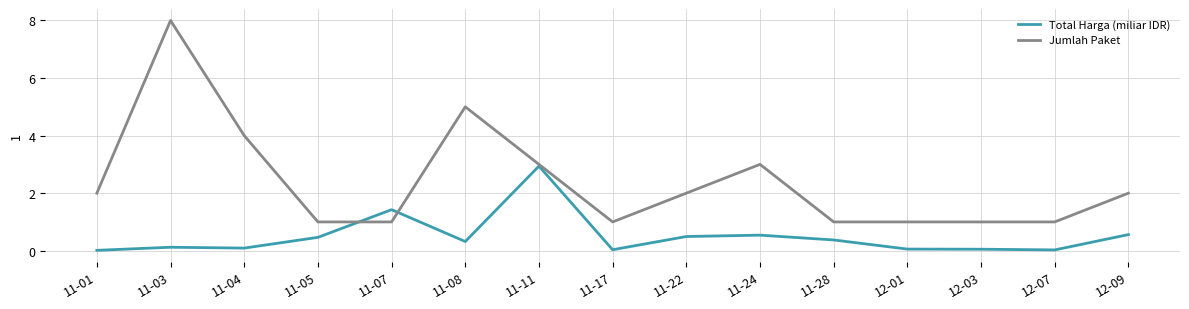

True or false: Jumlah Paket and Total Harga (miliar IDR) intersect in this chart.

True